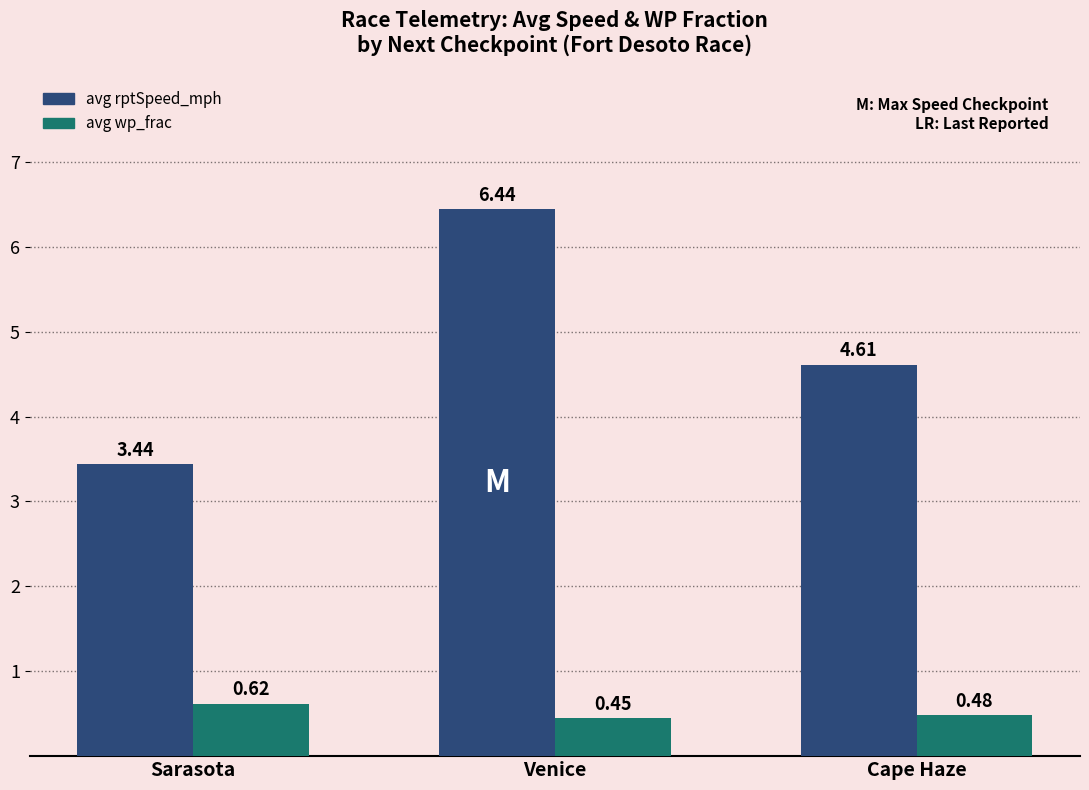

How many values in the avg rptSpeed_mph series are below 4?

1